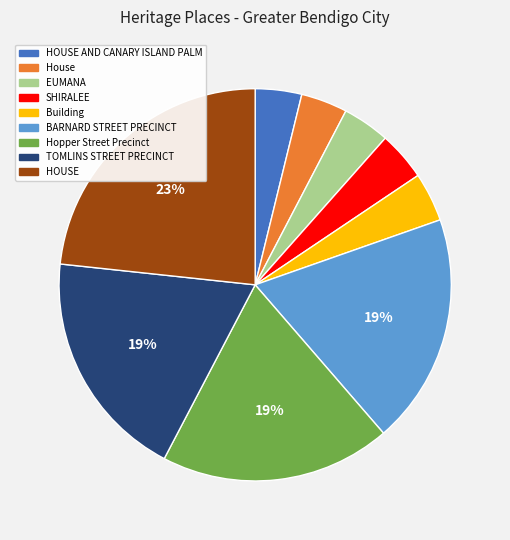

Does HOUSE AND CANARY ISLAND PALM represent more than half of the total?

No